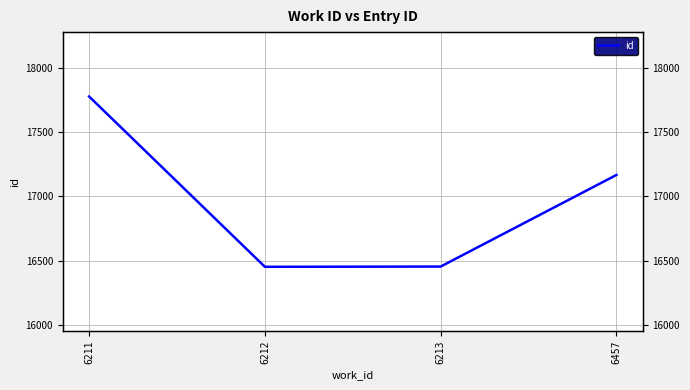

What is the approximate value at 6457, to the nearest 100?

17200